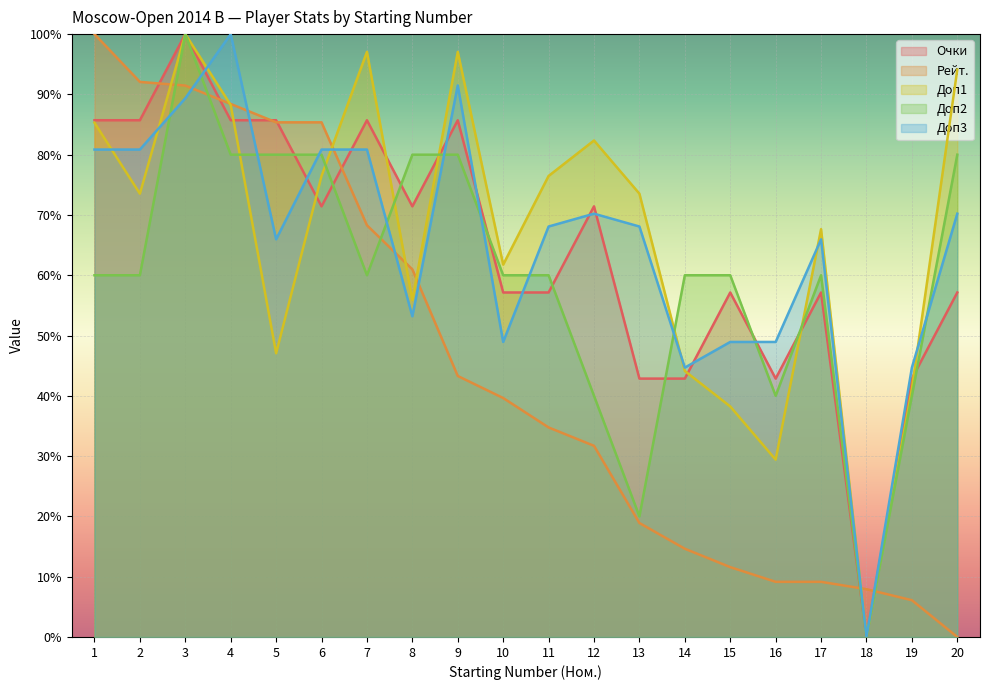

Where is the first local maximum for Доп2?

3